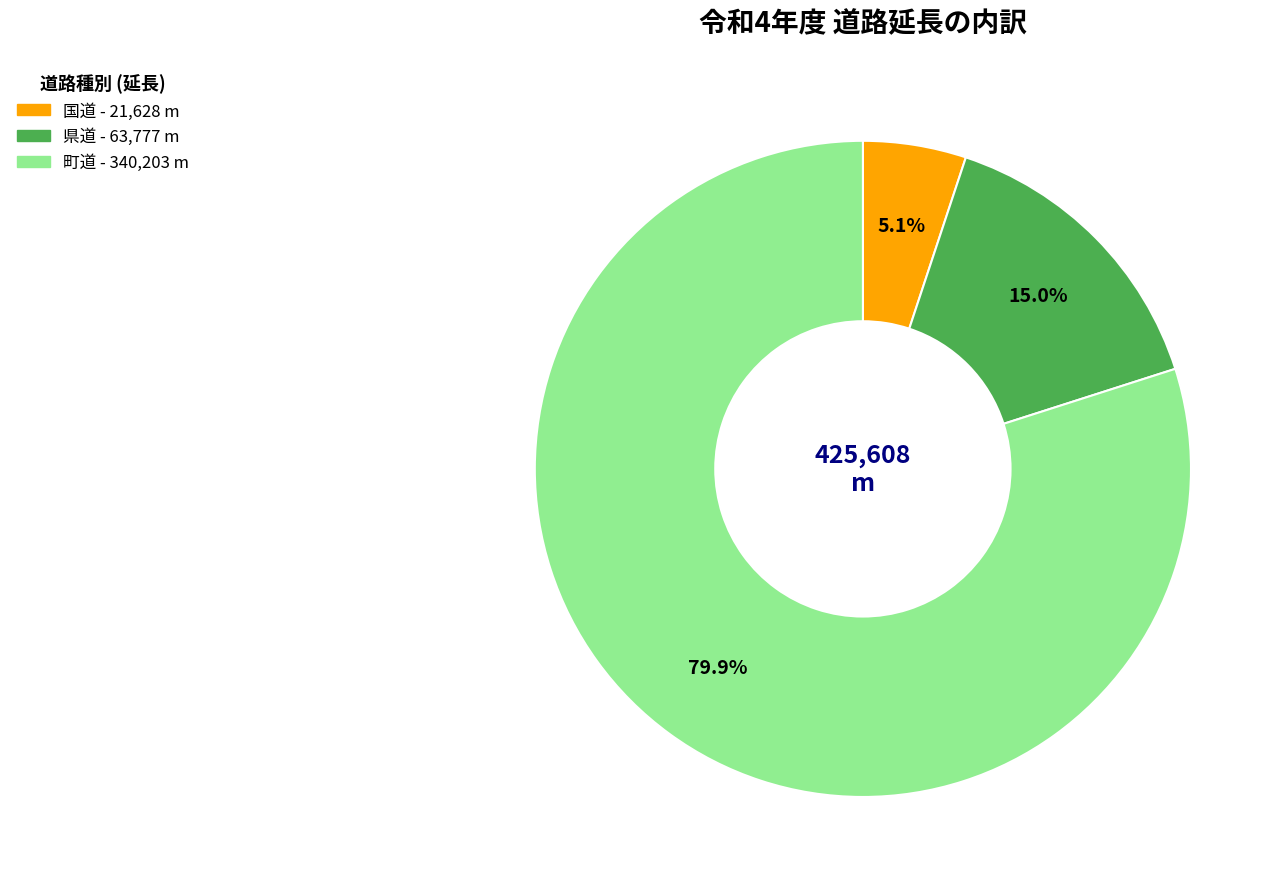

Between 町道 and 国道, which is larger?

町道